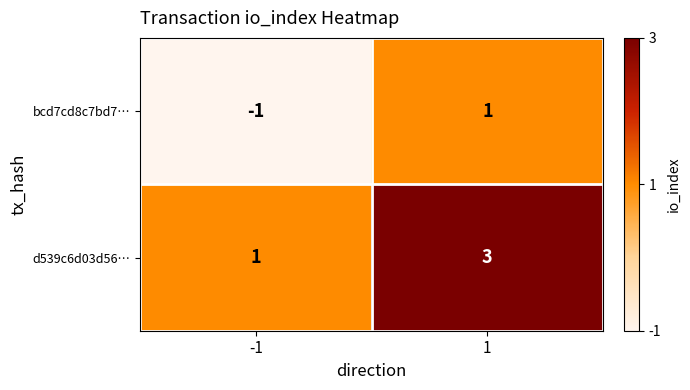

True or false: d539c6d03d56… has a value of 1 at 1.

False